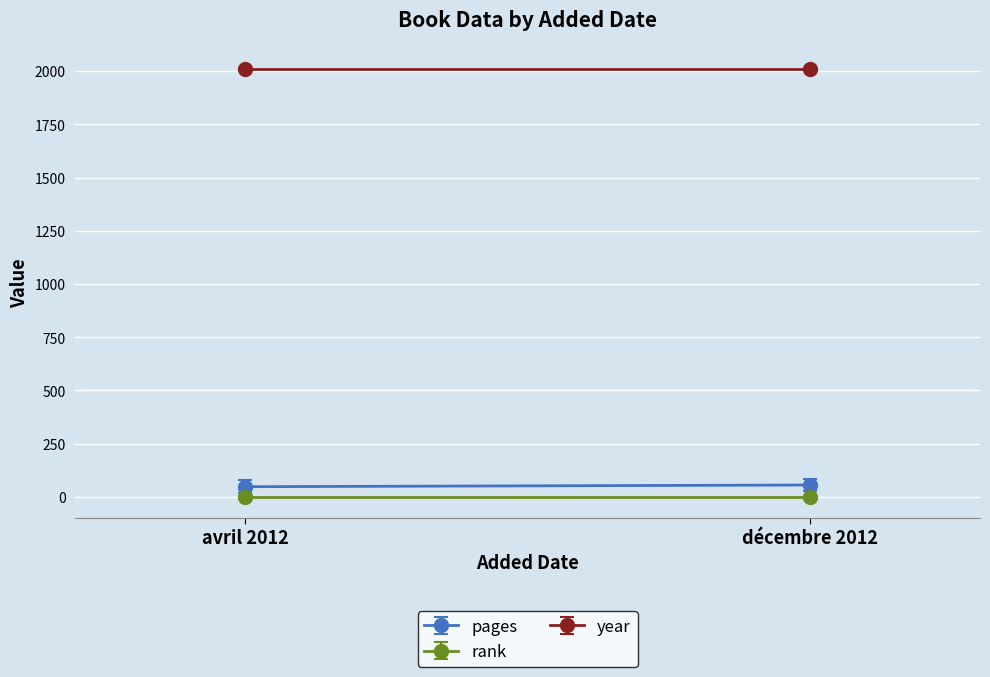

How many distinct data groups are displayed?

3